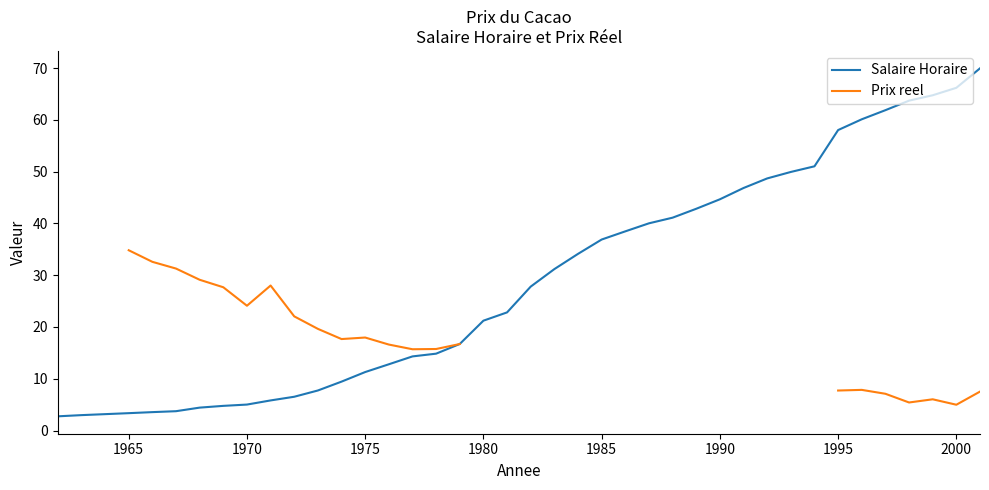

What is the minimum value for Salaire Horaire?

2.8